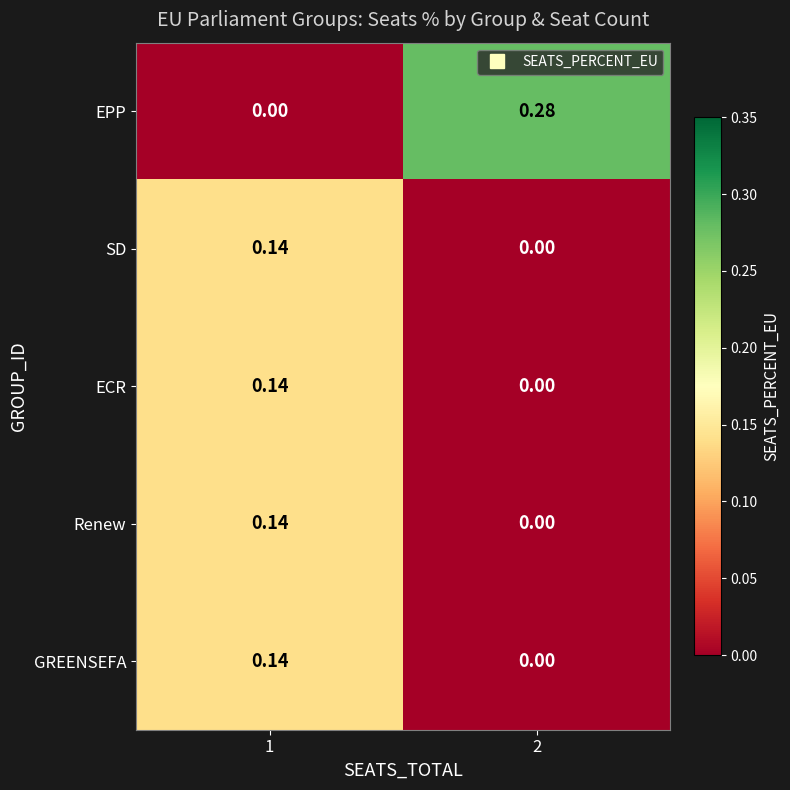

Which series has the largest total across all categories?

EPP